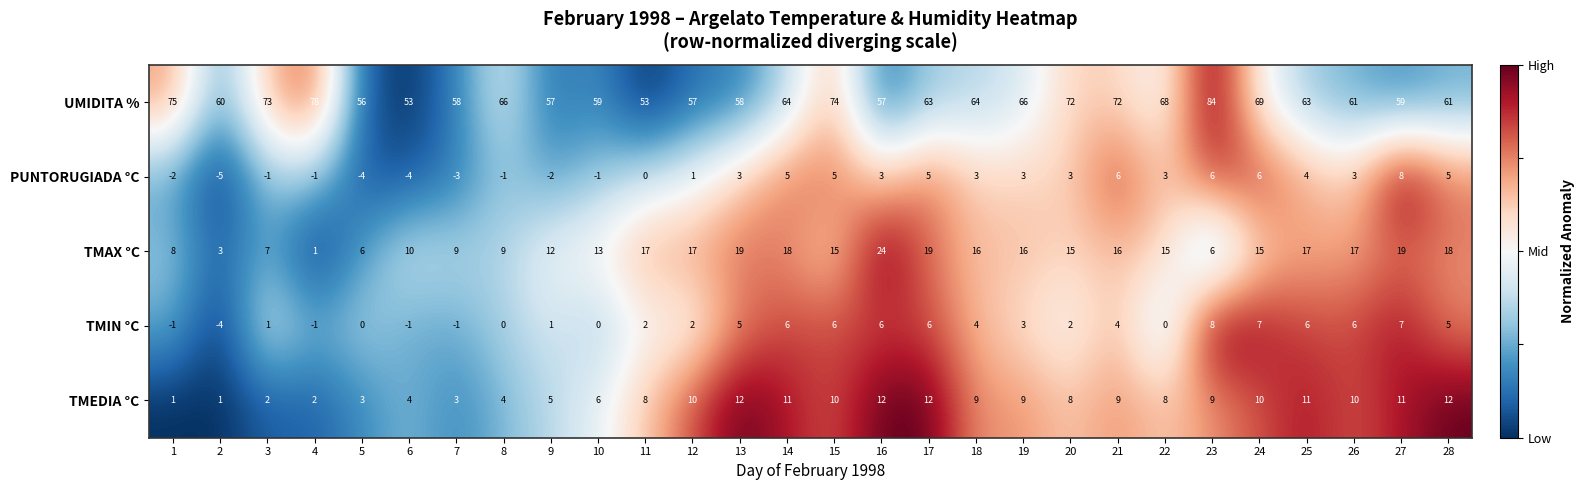

What is the difference between the highest and lowest values at 19?

63